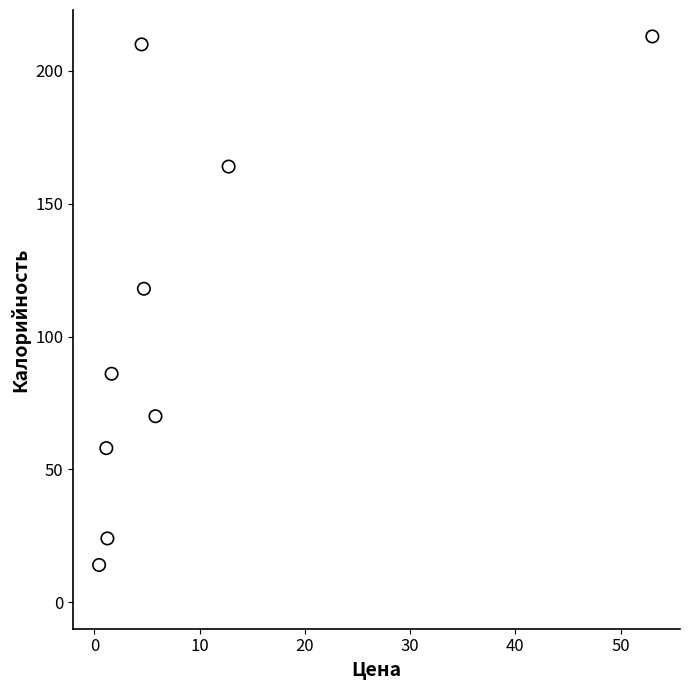

What Y value in the scatter plot is closest to 113?

118